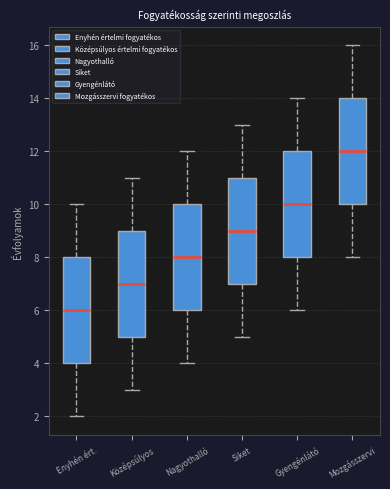

Reading left to right, transcribe this box plot: for each box, give where its median line is, the range the box spans, and where its two whiskers end, as read against the y-axis. The values are not printed on the chart, so give them approximately, as read against the axis.

Enyhén ért.: median 6, box 4 to 8, whiskers 2 to 10
Középsúlyos: median 7, box 5 to 9, whiskers 3 to 11
Nagyothalló: median 8, box 6 to 10, whiskers 4 to 12
Siket: median 9, box 7 to 11, whiskers 5 to 13
Gyengénlátó: median 10, box 8 to 12, whiskers 6 to 14
Mozgásszervi: median 12, box 10 to 14, whiskers 8 to 16